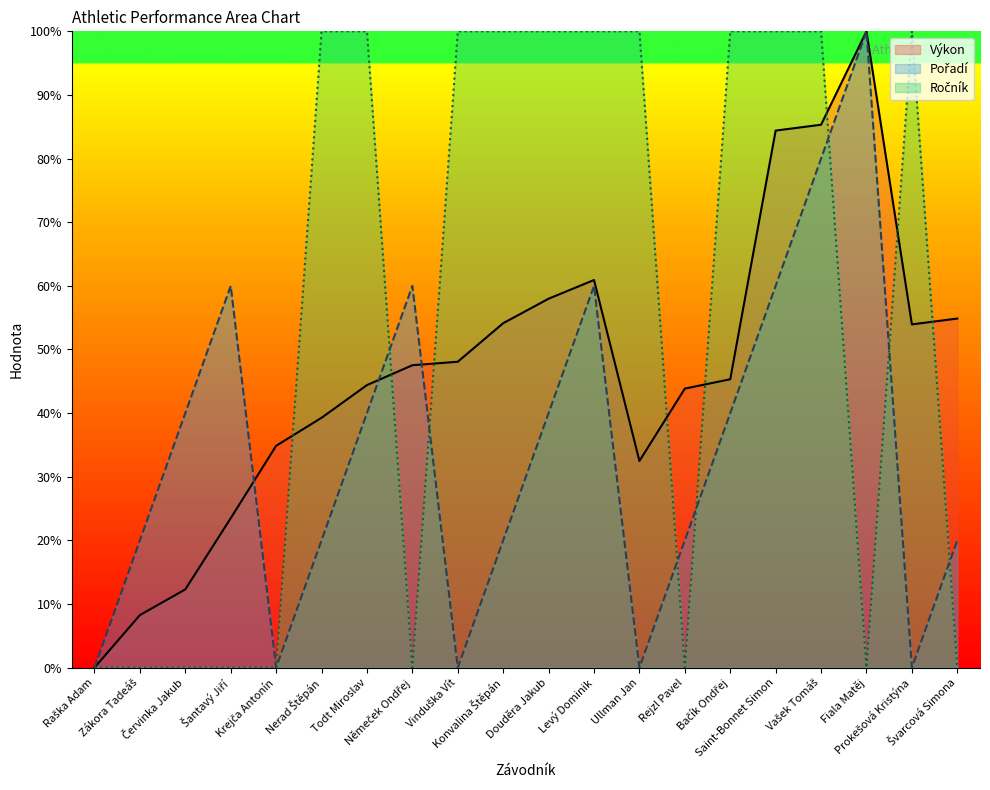

What is the difference between the Pořadí values at Prokešová Kristýna and Šantavý Jiří?

60.0